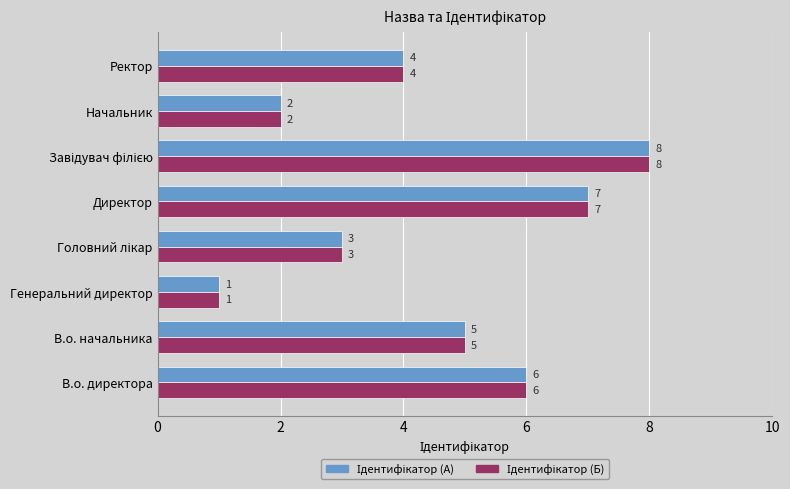

What is the maximum value shown in the chart?

8